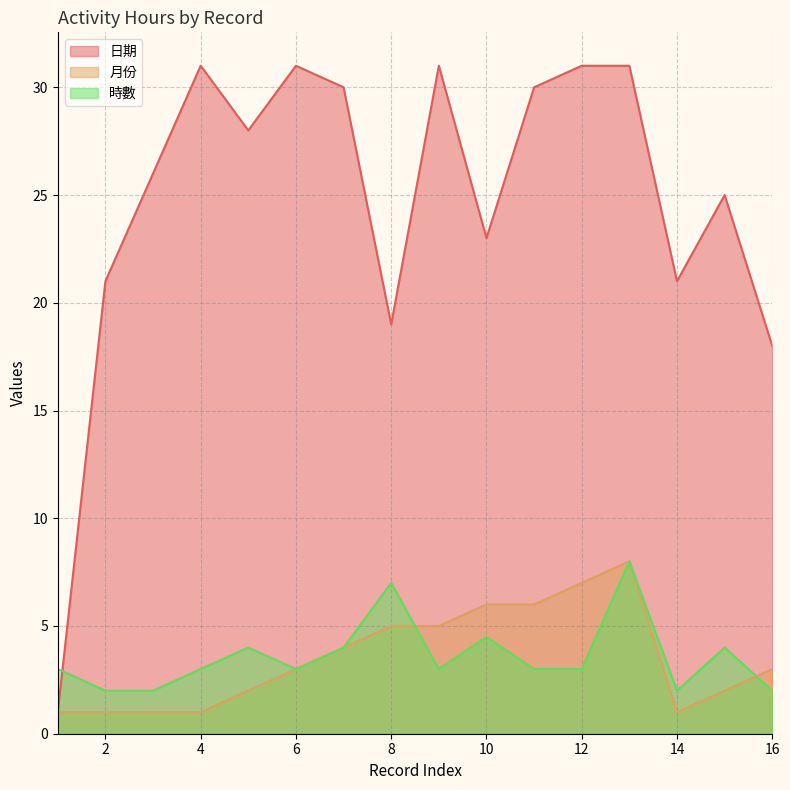

True or false: 日期 and 月份 intersect in this chart.

False